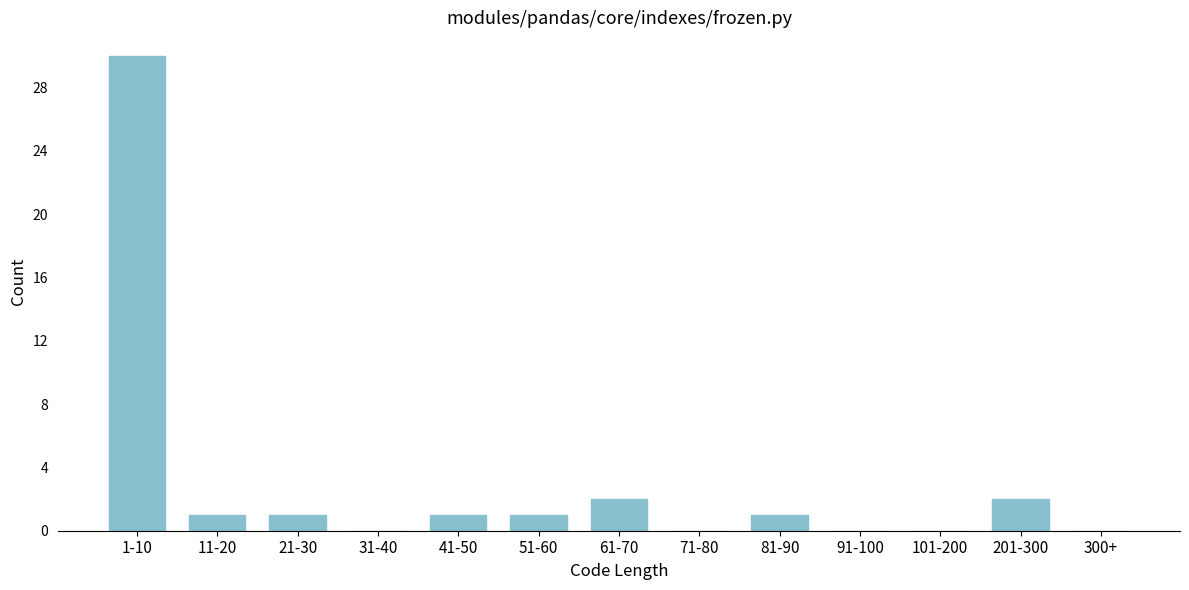

Reading left to right, extract all data points from this chart.

1-10=30	11-20=1	21-30=1	31-40=0	41-50=1	51-60=1	61-70=2	71-80=0	81-90=1	91-100=0	101-200=0	201-300=2	300+=0